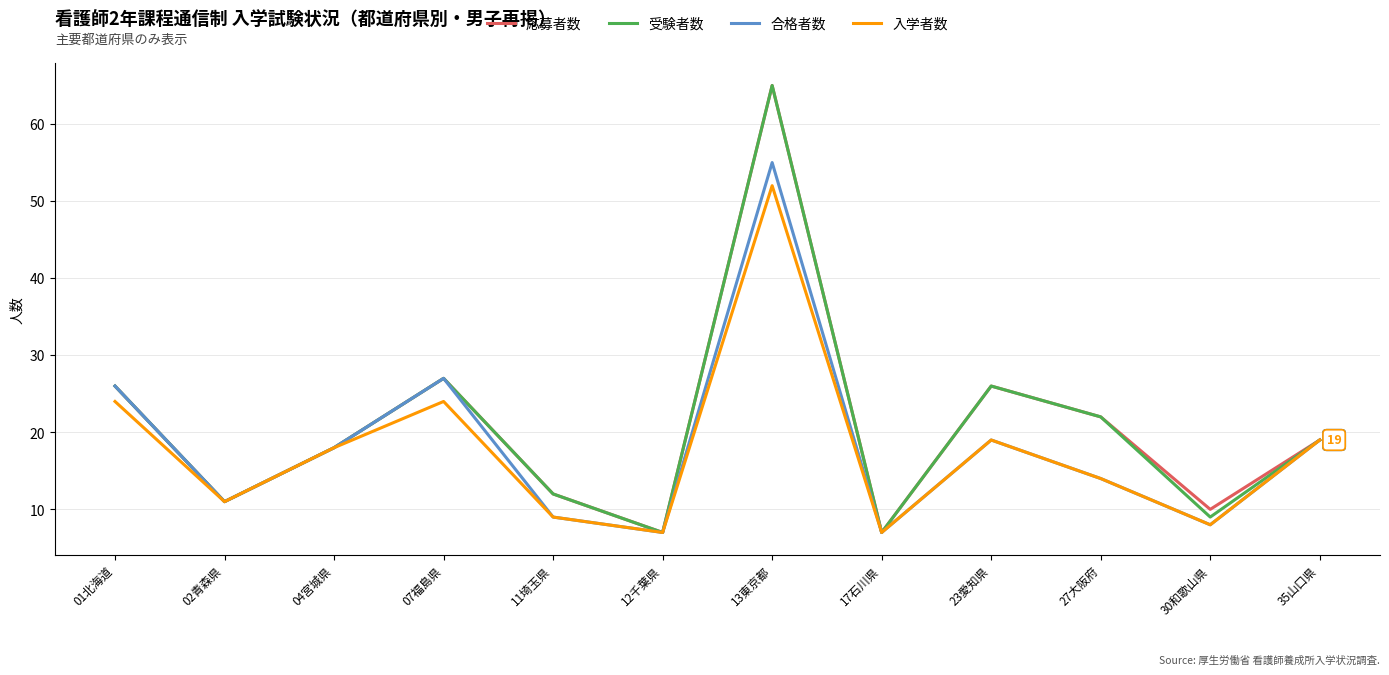

The value of 受験者数 at 12千葉県 is 7. True or false?

True